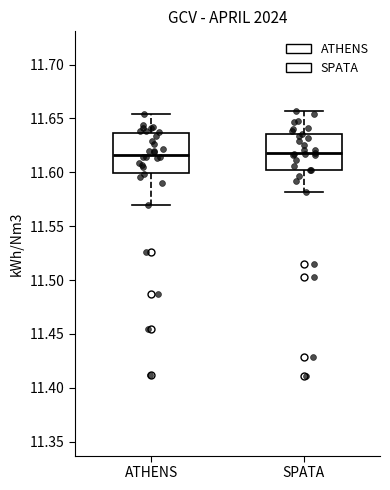

Reading left to right, transcribe this box plot: for each box, give where its median line is, the range the box spans, and where its two whiskers end, as read against the y-axis. The values are not printed on the chart, so give them approximately, as read against the axis.

ATHENS: median 11.615, box 11.600 to 11.635, whiskers 11.570 to 11.655
SPATA: median 11.620, box 11.600 to 11.635, whiskers 11.580 to 11.655